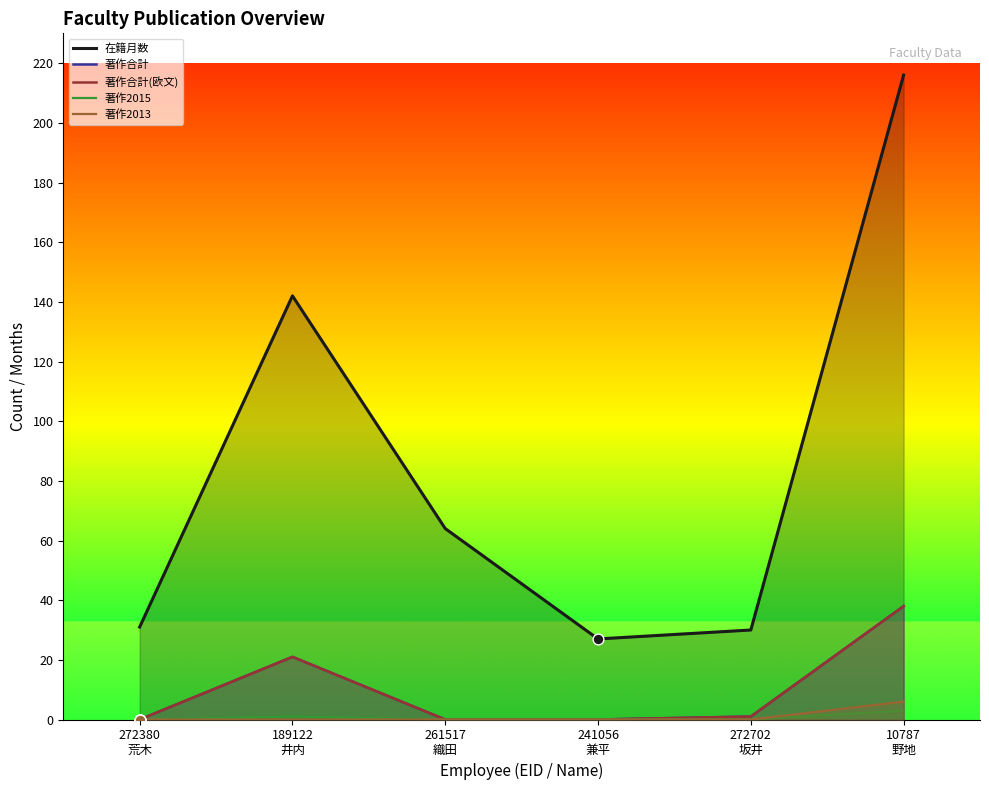

At how many categories does at least one series exceed 95?

2